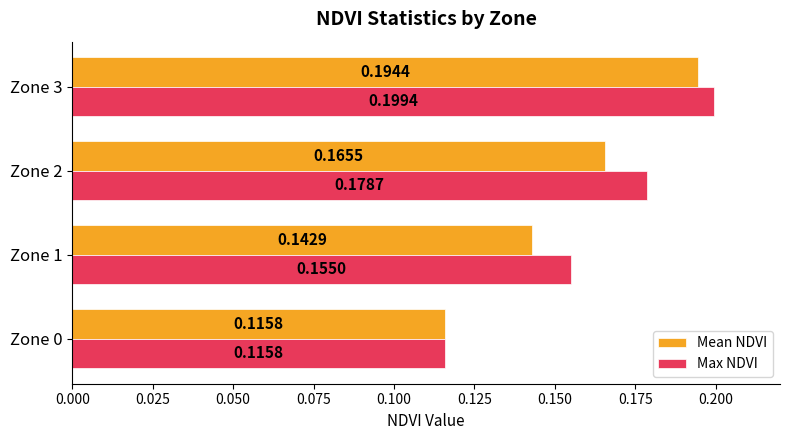

What is the total value across all series at Zone 2?

0.3